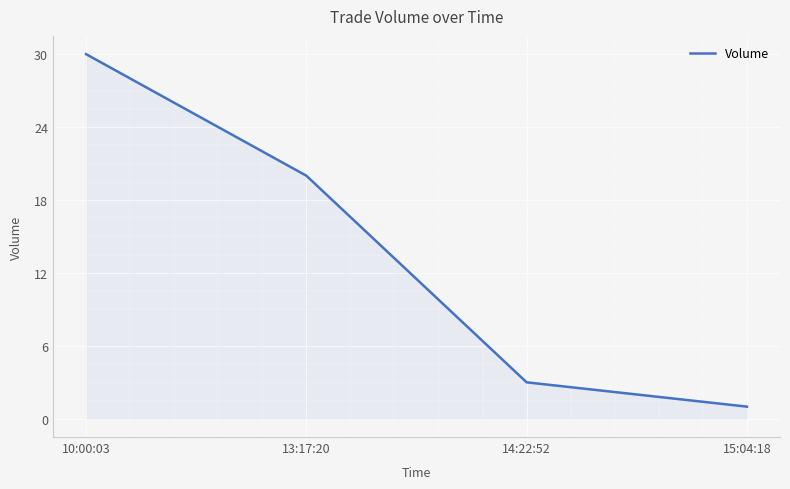

Which has a higher value, 13:17:20 or 15:04:18?

13:17:20